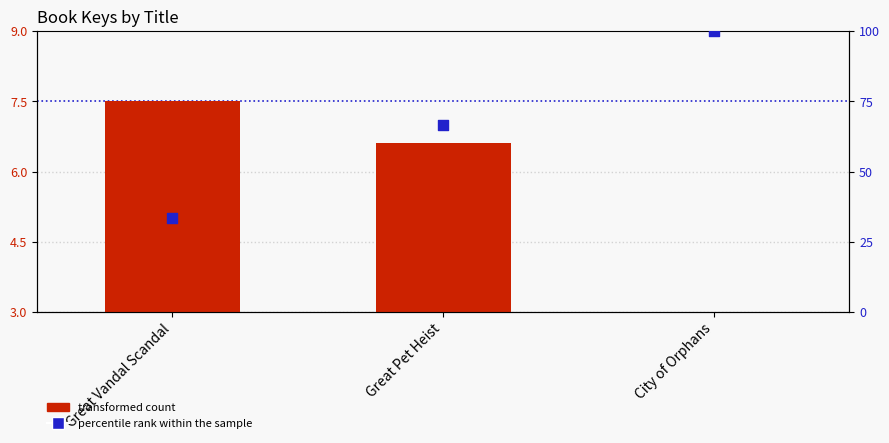

Which series reaches the minimum Y coordinate?

transformed count (scaled Key)